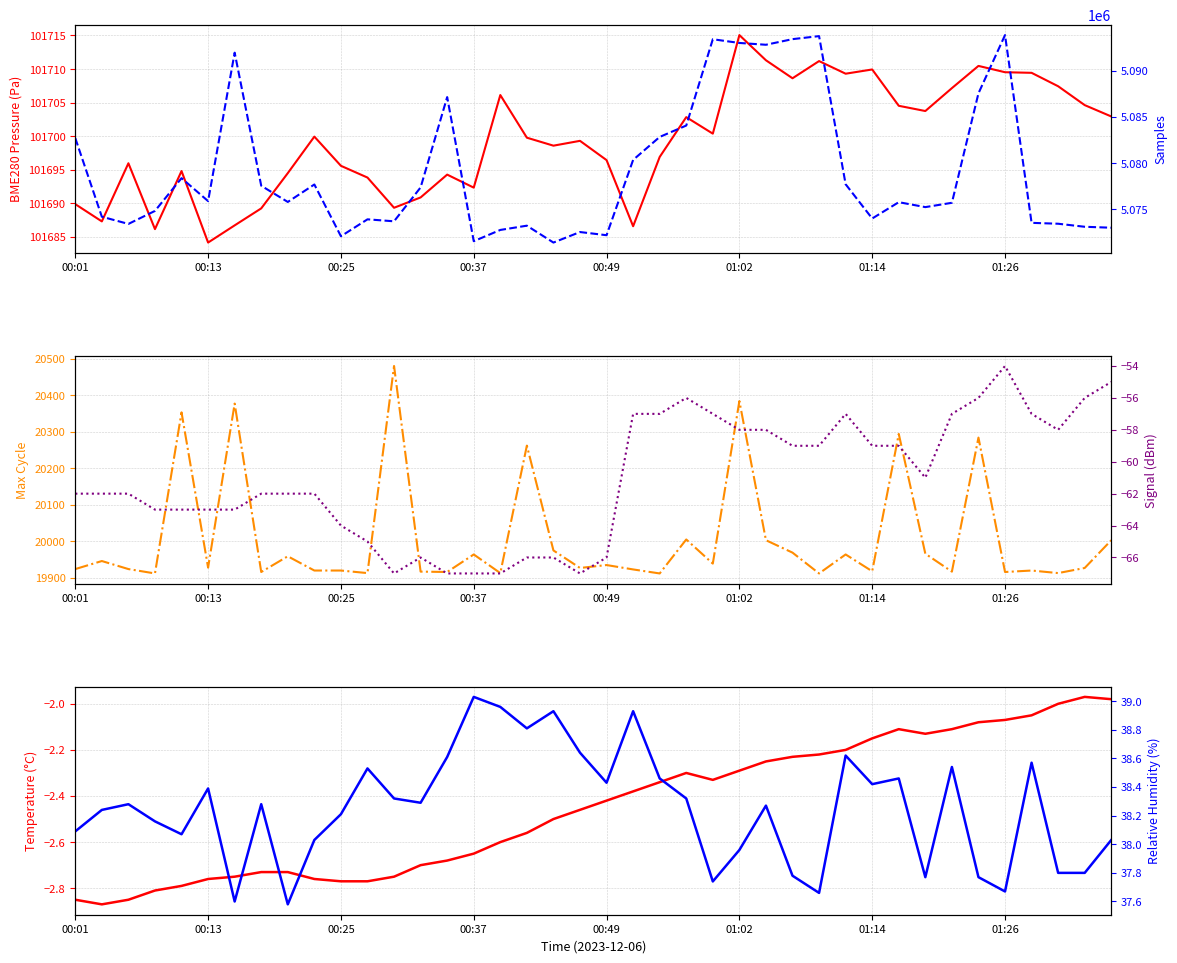

True or false: BME280_temperature and Samples cross at least once.

False